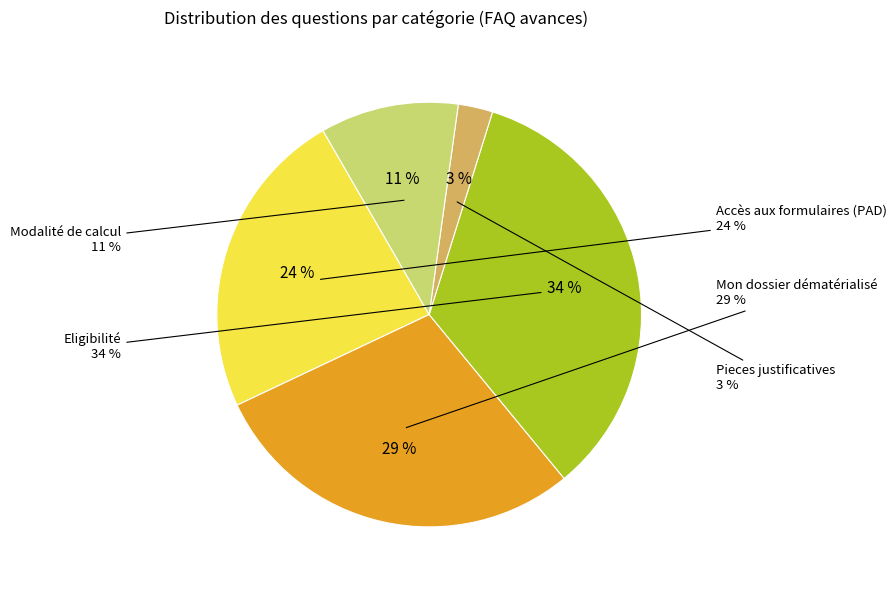

How many slices are in this pie chart?

5